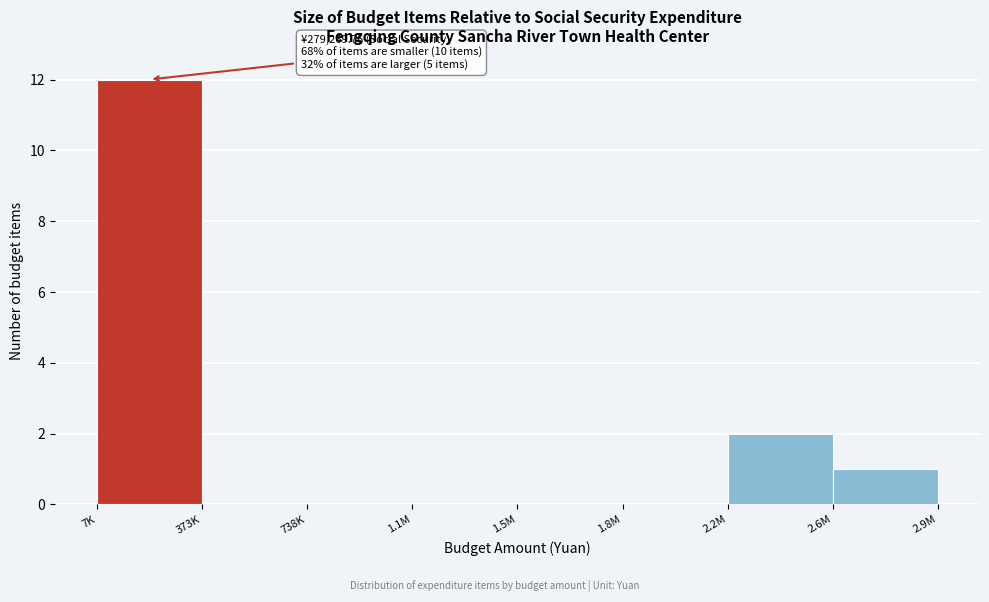

Reading right to left, what are all the values shown in this chart?

2.6M=1	2.2M=2	1.8M=0	1.5M=0	1.1M=0	738K=0	373K=0	7K=12